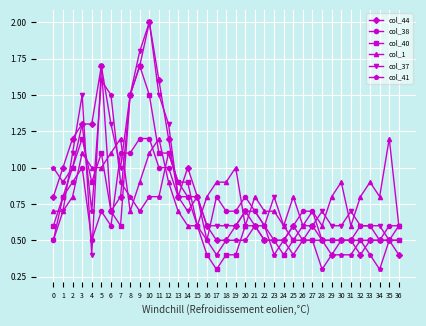

True or false: col_37 has a value of 0.6 at 24.

True